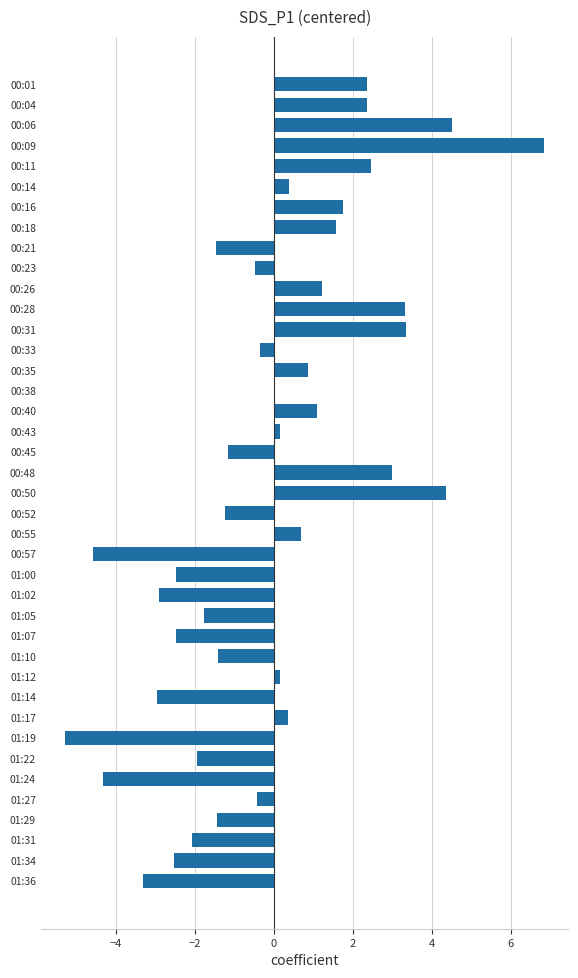

What is the sum of the values at 00:01 and 00:04?

4.7